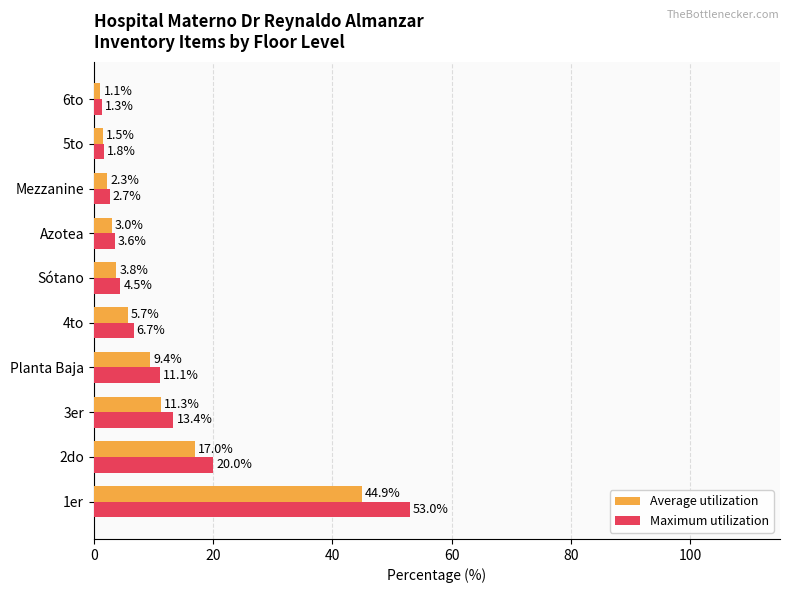

Rank the series by their maximum value, from lowest to highest.

Average utilization, Maximum utilization